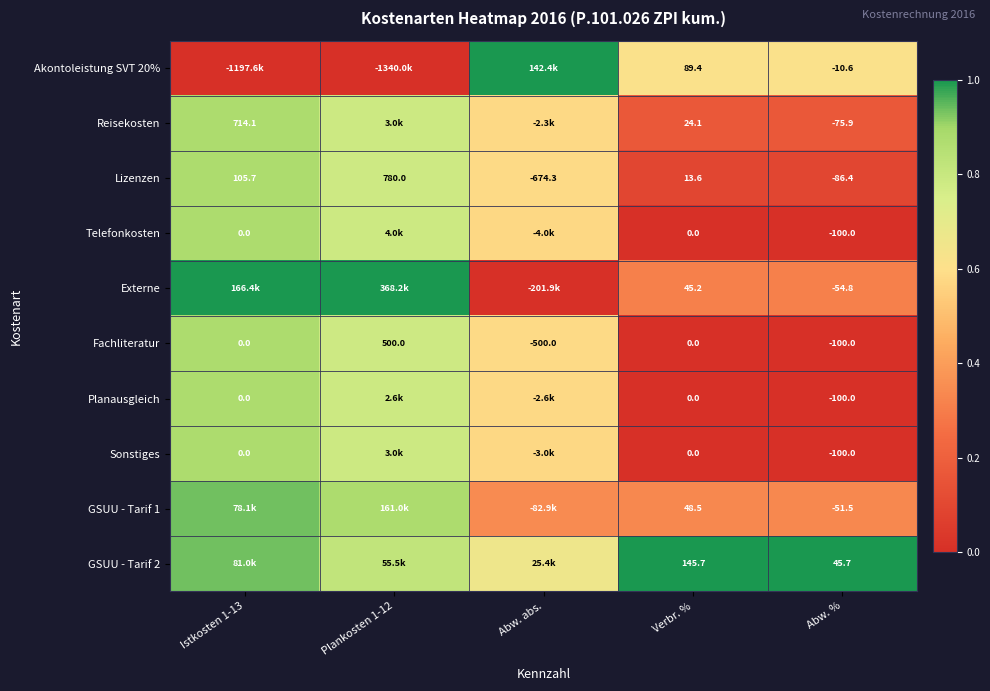

At which label does Lizenzen reach its minimum?

Abw. abs.